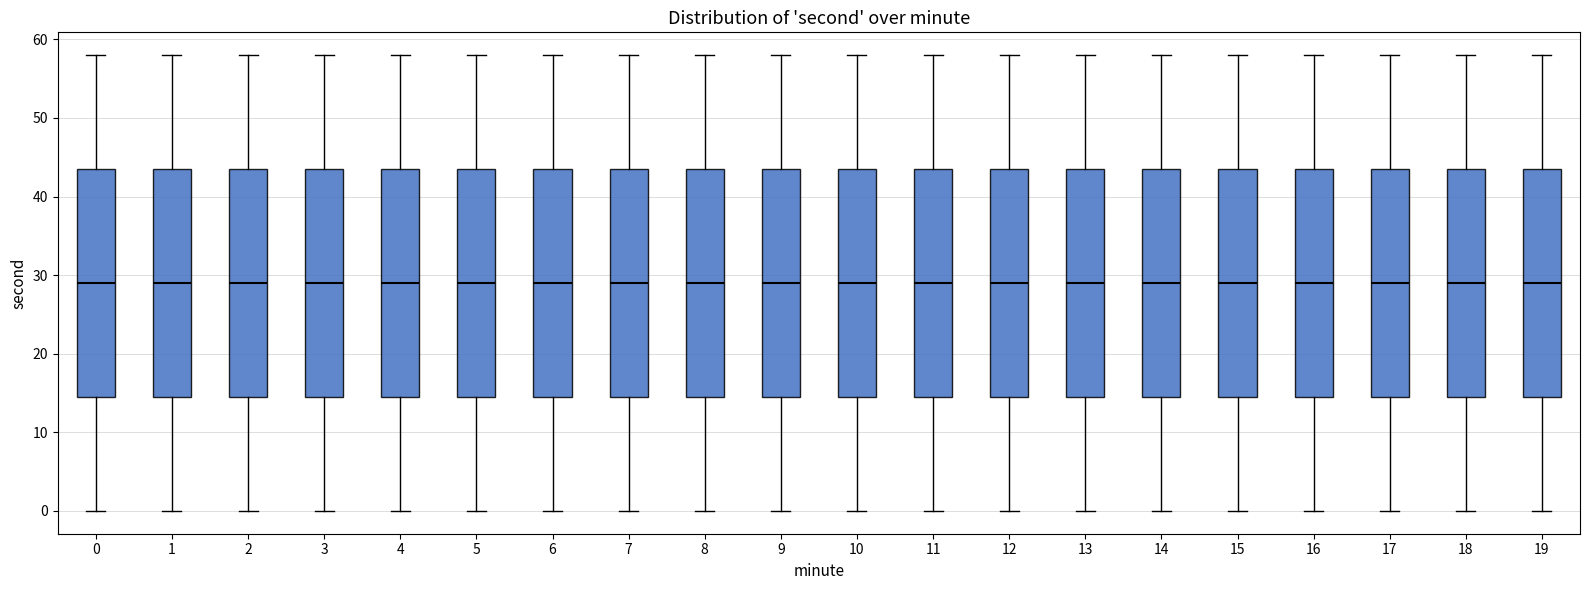

Reading left to right, transcribe this box plot: for each box, give where its median line is, the range the box spans, and where its two whiskers end, as read against the y-axis. The values are not printed on the chart, so give them approximately, as read against the axis.

0: median 29, box 15 to 44, whiskers 0 to 58
1: median 29, box 15 to 44, whiskers 0 to 58
2: median 29, box 15 to 44, whiskers 0 to 58
3: median 29, box 15 to 44, whiskers 0 to 58
4: median 29, box 15 to 44, whiskers 0 to 58
5: median 29, box 15 to 44, whiskers 0 to 58
6: median 29, box 15 to 44, whiskers 0 to 58
7: median 29, box 15 to 44, whiskers 0 to 58
8: median 29, box 15 to 44, whiskers 0 to 58
9: median 29, box 15 to 44, whiskers 0 to 58
10: median 29, box 15 to 44, whiskers 0 to 58
11: median 29, box 15 to 44, whiskers 0 to 58
12: median 29, box 15 to 44, whiskers 0 to 58
13: median 29, box 15 to 44, whiskers 0 to 58
14: median 29, box 15 to 44, whiskers 0 to 58
15: median 29, box 15 to 44, whiskers 0 to 58
16: median 29, box 15 to 44, whiskers 0 to 58
17: median 29, box 15 to 44, whiskers 0 to 58
18: median 29, box 15 to 44, whiskers 0 to 58
19: median 29, box 15 to 44, whiskers 0 to 58